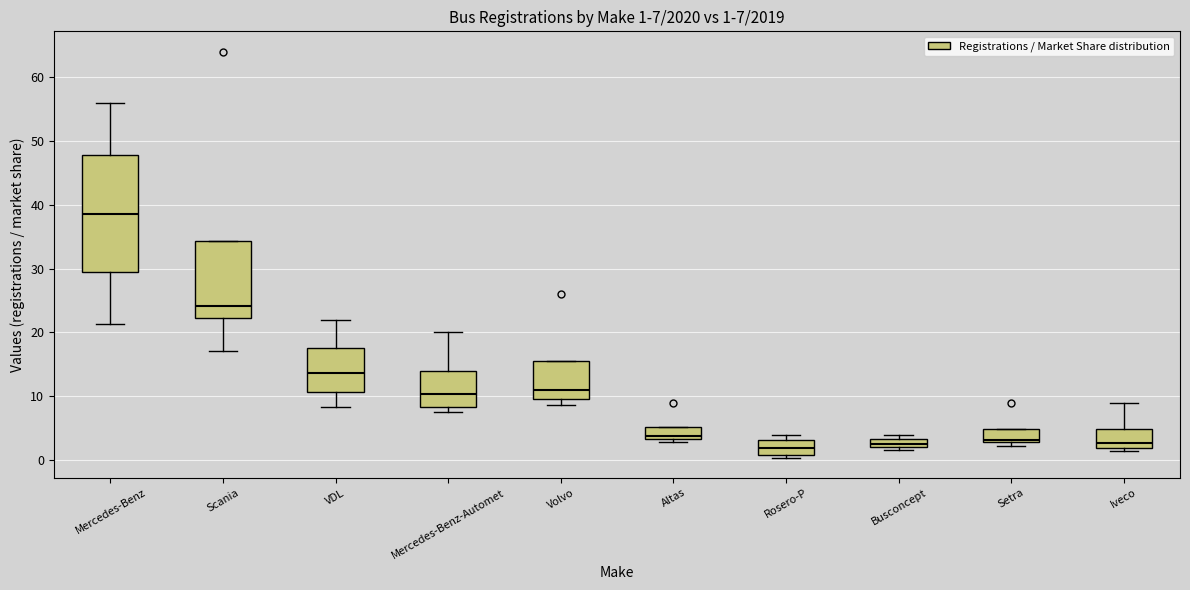

Which box is the tallest, from its lower edge to its upper edge?

Mercedes-Benz